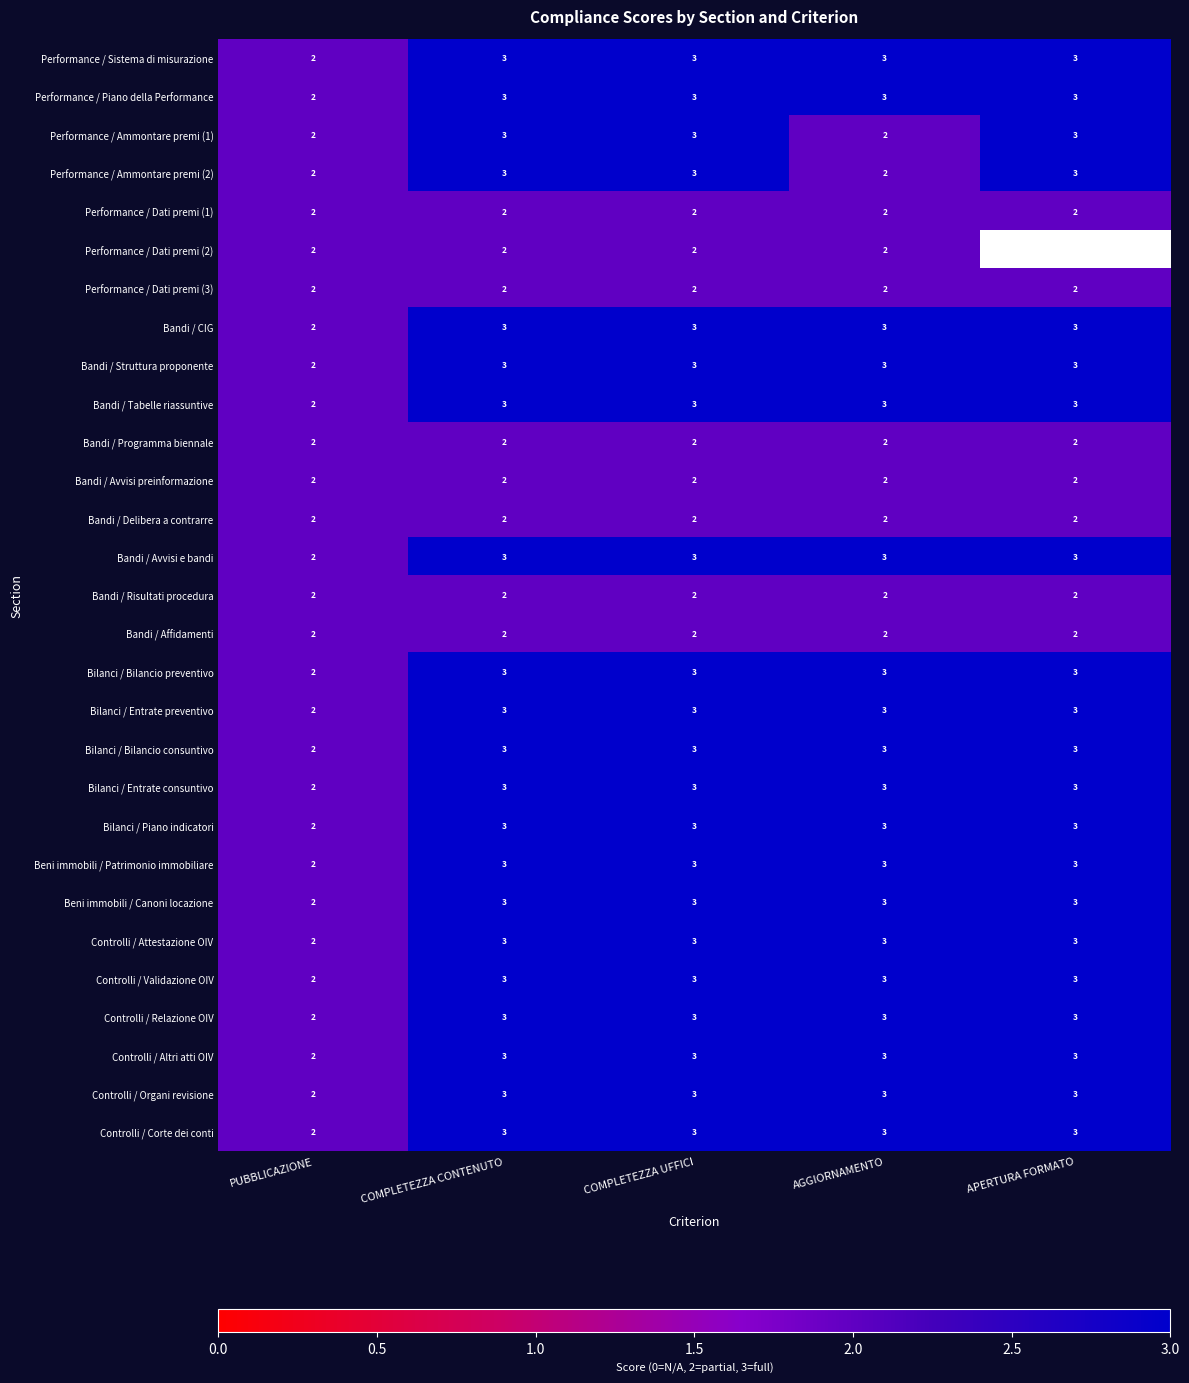

What is the approximate value of Bandi / Struttura proponente at COMPLETEZZA CONTENUTO?

3